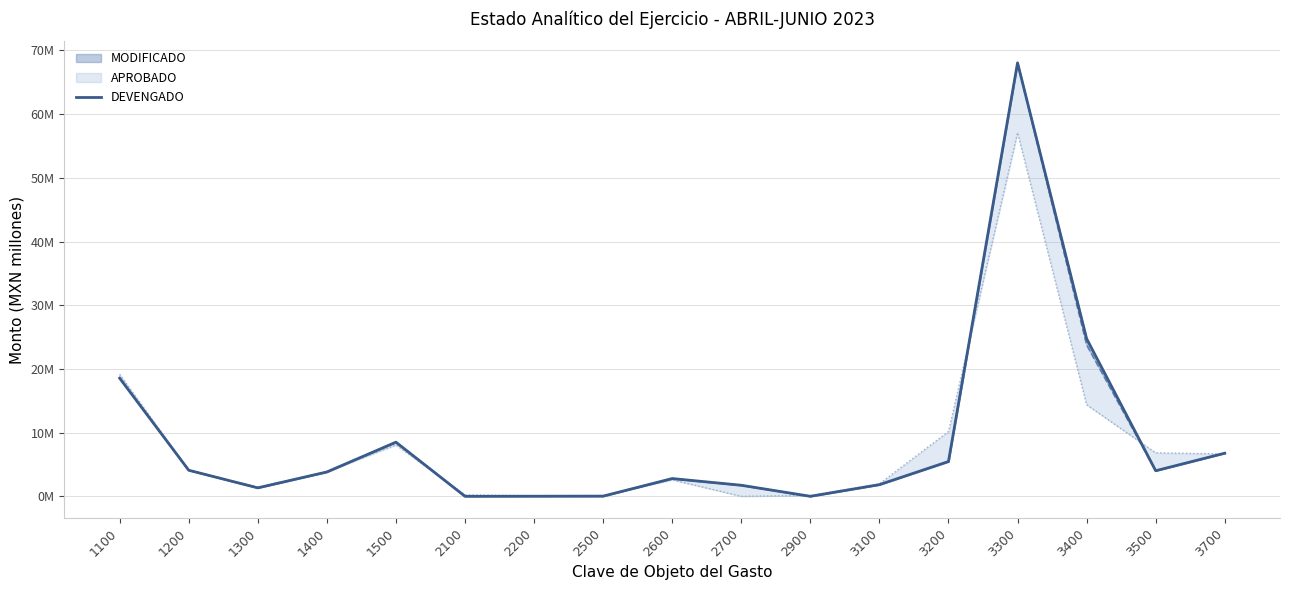

What is the difference between the maximum and minimum values?

68.0